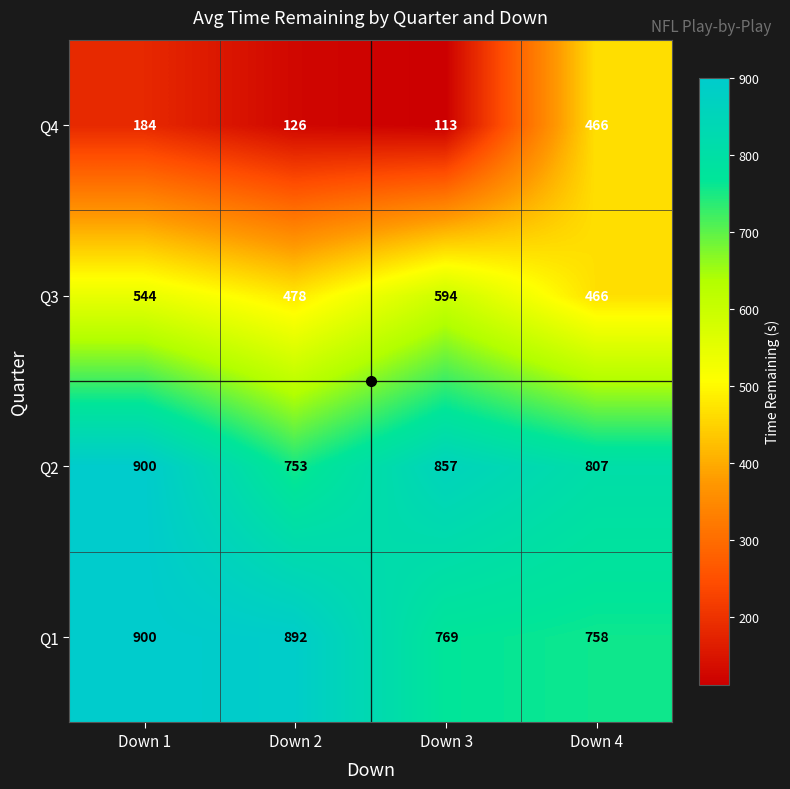

Rank the series at Down 2 from lowest to highest value.

Q4, Q3, Q2, Q1